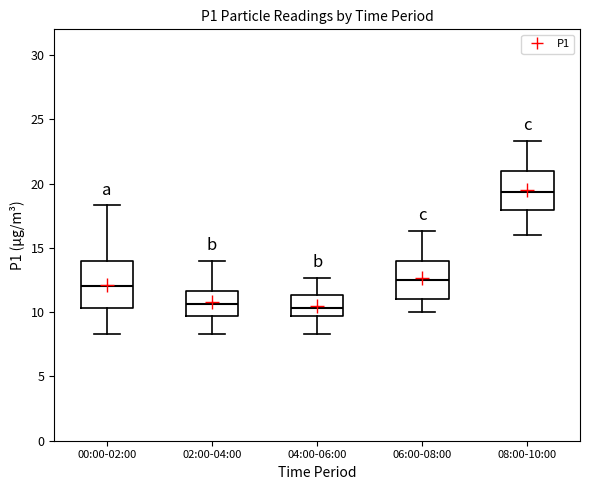

Reading left to right, read every box against the y-axis: the position of its median line, the range the box covers, and the ends of its whiskers. The values are not printed on the chart, so give them approximately, as read against the axis.

00:00-02:00: median 12.0, box 10.5 to 14.0, whiskers 8.5 to 18.5
02:00-04:00: median 10.5, box 9.5 to 11.5, whiskers 8.5 to 14.0
04:00-06:00: median 10.5, box 9.5 to 11.5, whiskers 8.5 to 12.5
06:00-08:00: median 12.5, box 11.0 to 14.0, whiskers 10.0 to 16.5
08:00-10:00: median 19.5, box 18.0 to 21.0, whiskers 16.0 to 23.5